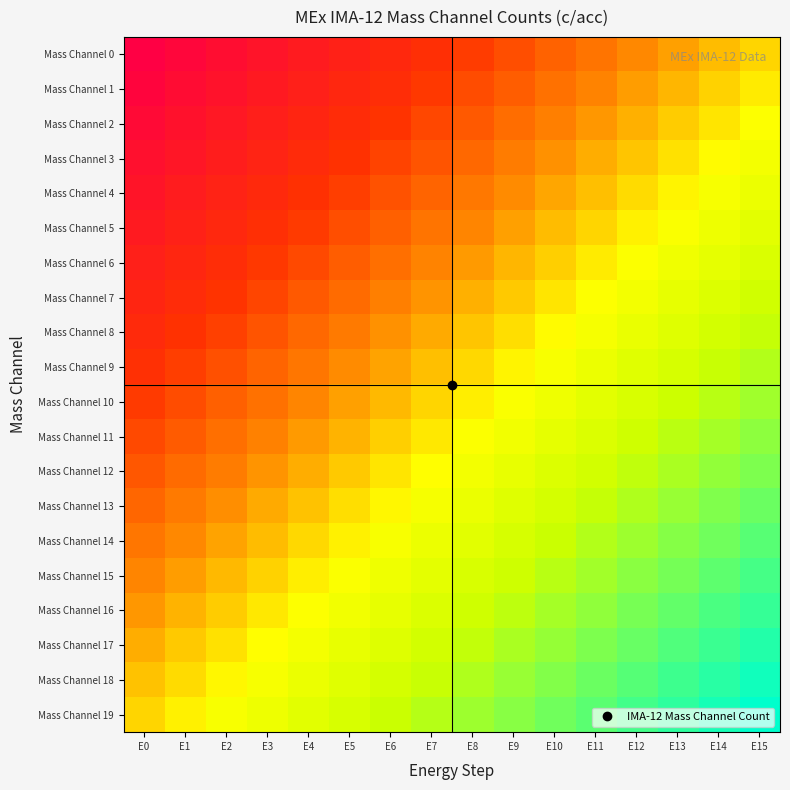

At which category does the chart reach its peak across all series?

E0